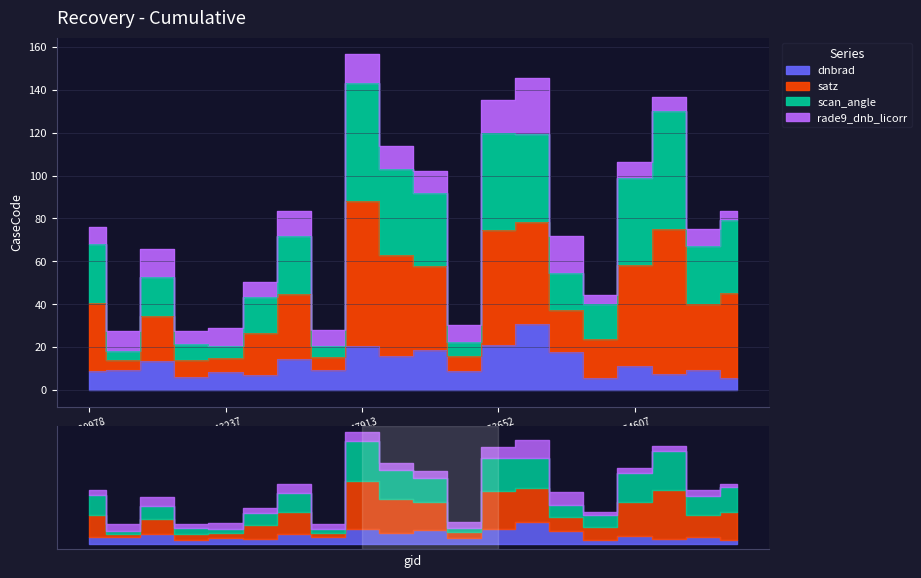

What is the minimum value for dnbrad?

5.4